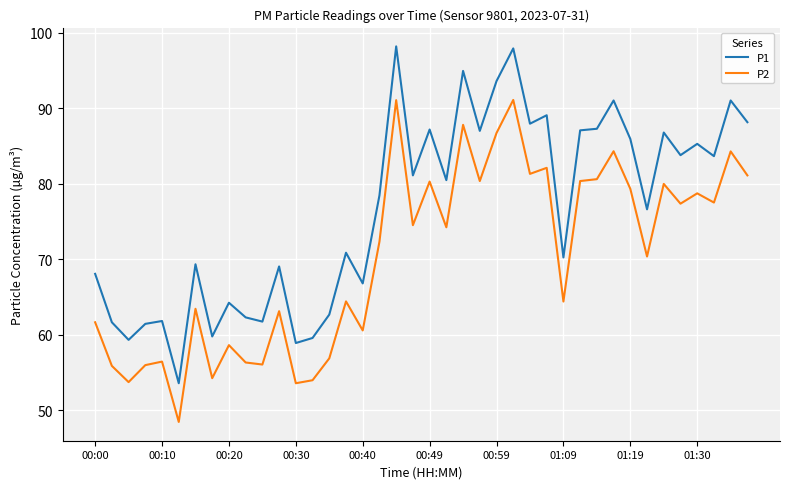

Which series has the largest total across all categories?

P1